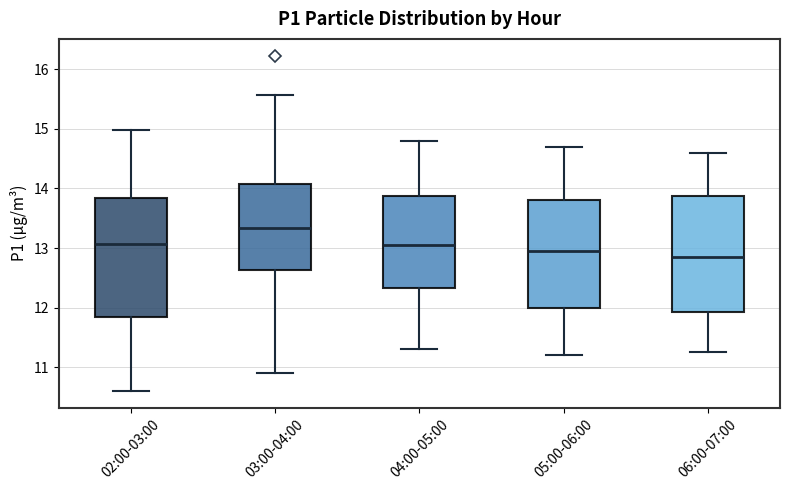

Reading left to right, transcribe this box plot: for each box, give where its median line is, the range the box spans, and where its two whiskers end, as read against the y-axis. The values are not printed on the chart, so give them approximately, as read against the axis.

02:00-03:00: median 13.1, box 11.8 to 13.8, whiskers 10.6 to 15.0
03:00-04:00: median 13.3, box 12.6 to 14.1, whiskers 10.9 to 15.6
04:00-05:00: median 13.1, box 12.3 to 13.9, whiskers 11.3 to 14.8
05:00-06:00: median 13.0, box 12.0 to 13.8, whiskers 11.2 to 14.7
06:00-07:00: median 12.9, box 11.9 to 13.9, whiskers 11.3 to 14.6